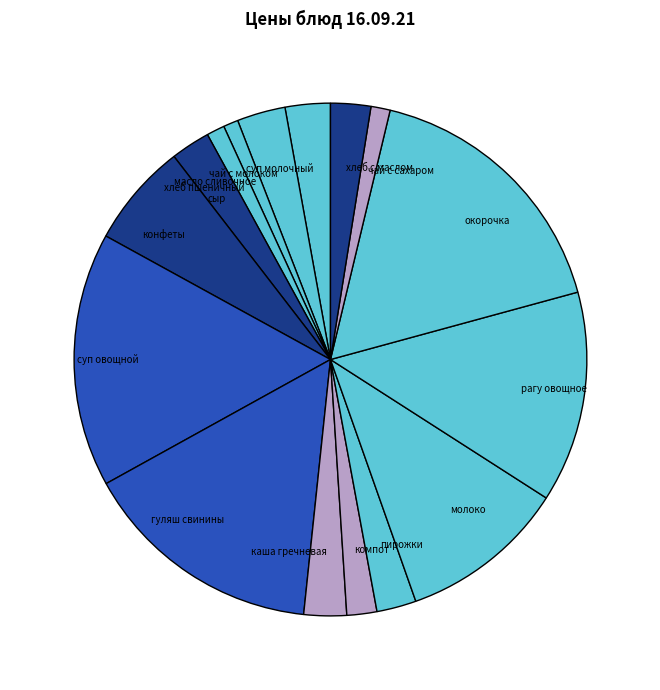

Approximately how many times larger is the value at гуляш свинины compared to хлеб пшеничный?

13.4